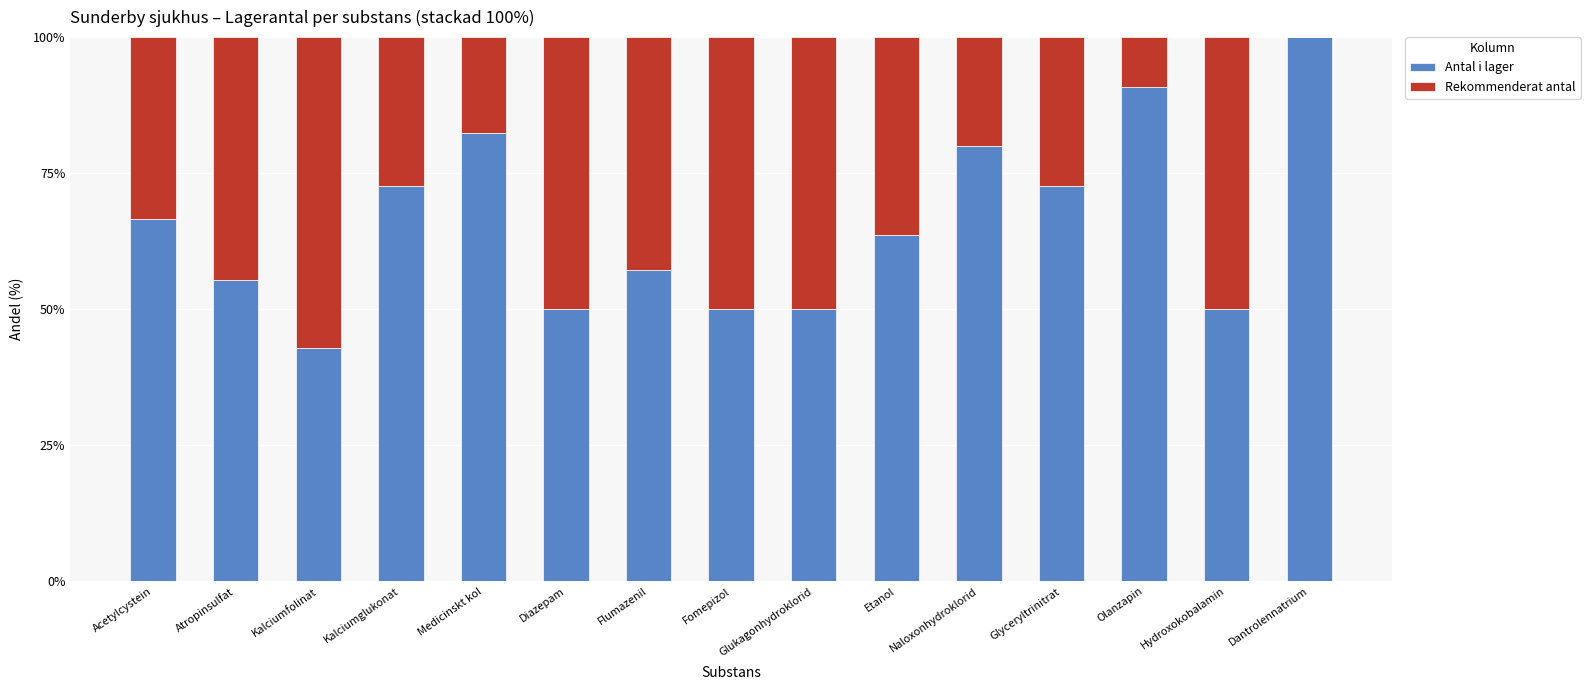

What is the average value of the Antal i lager series?

65.6